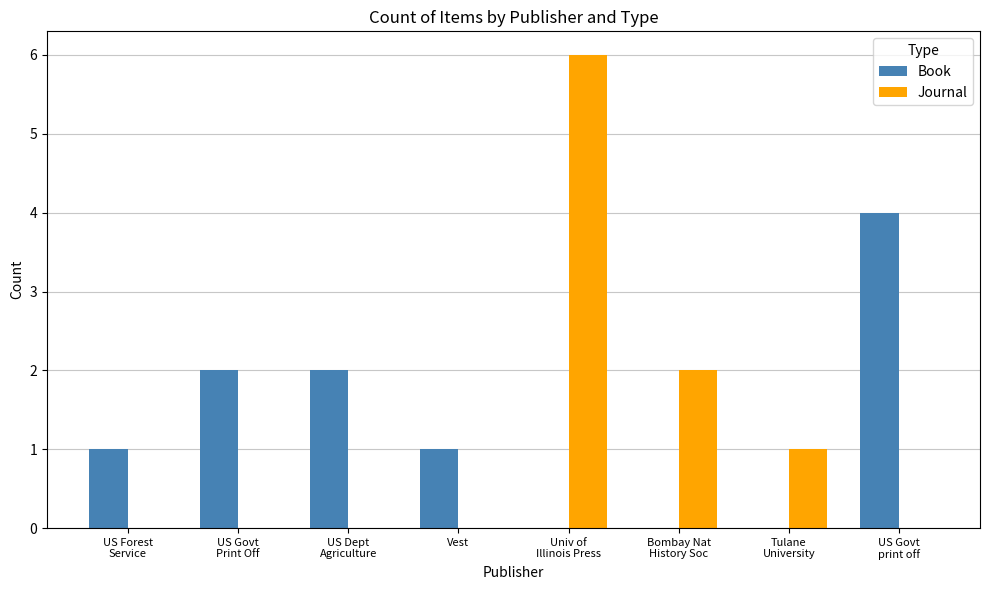

Count the Journal values in the range 0 to 2.

7